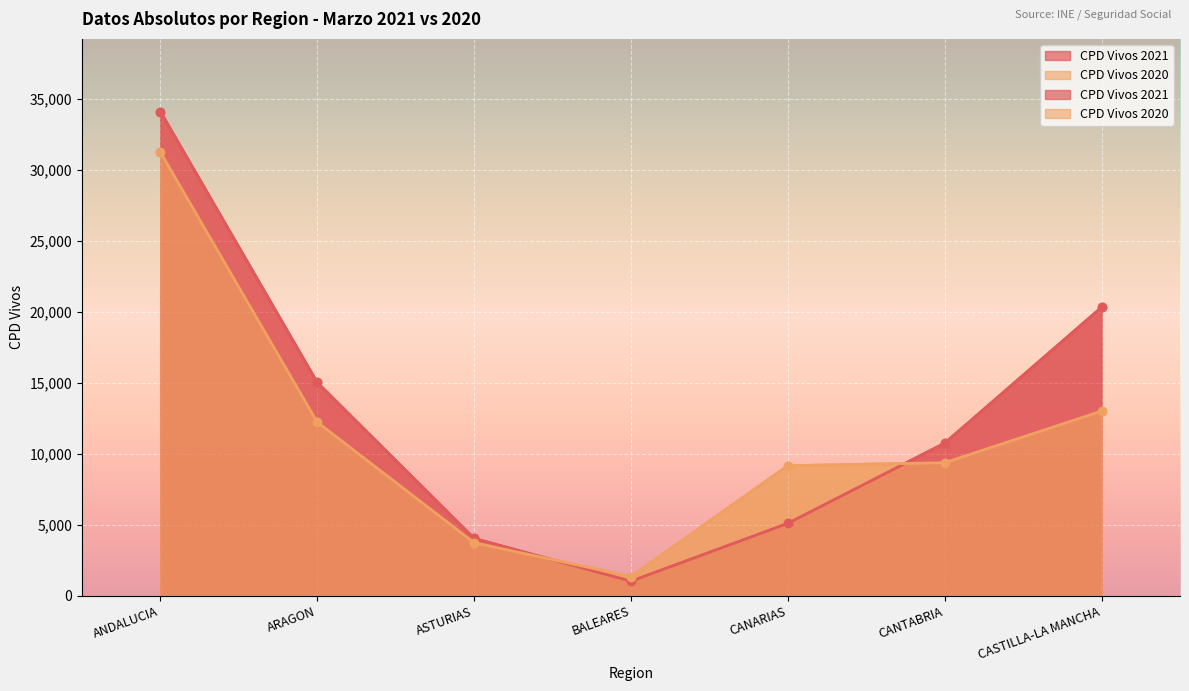

Between ANDALUCIA and ASTURIAS, which series saw the biggest shift?

CPD Vivos 2021